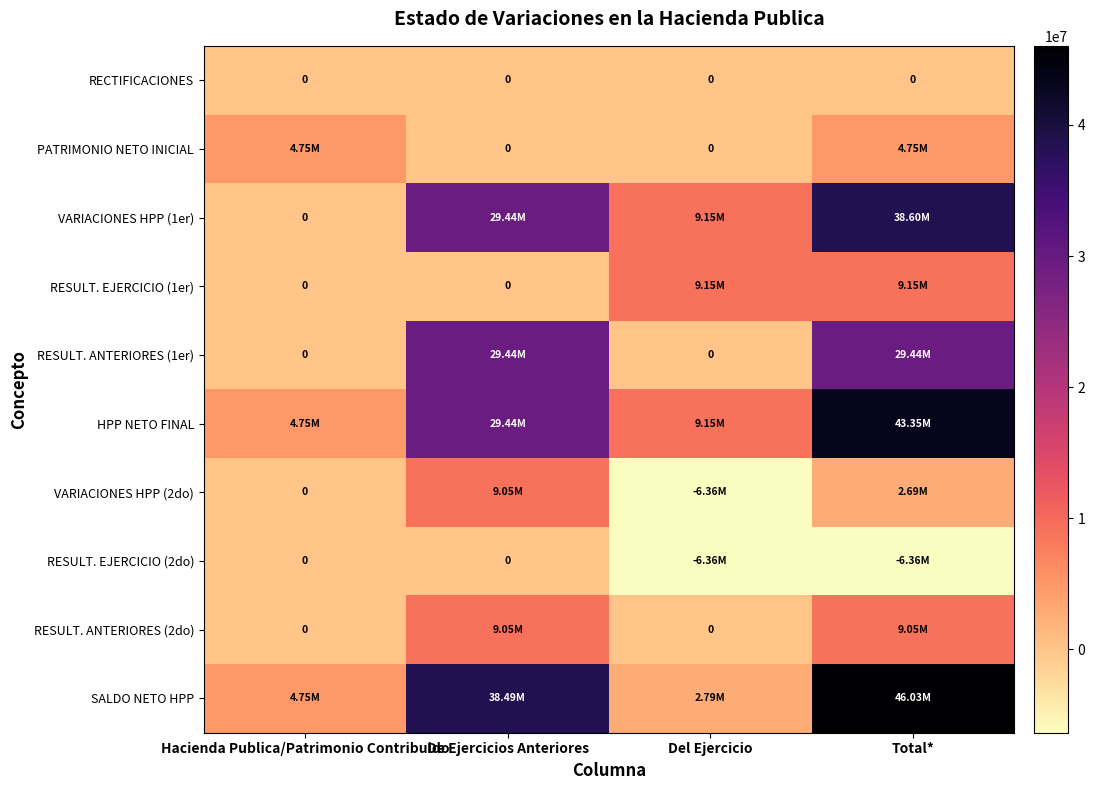

At which label is RECTIFICACIONES closest to 0?

Hacienda Publica/Patrimonio Contribuido